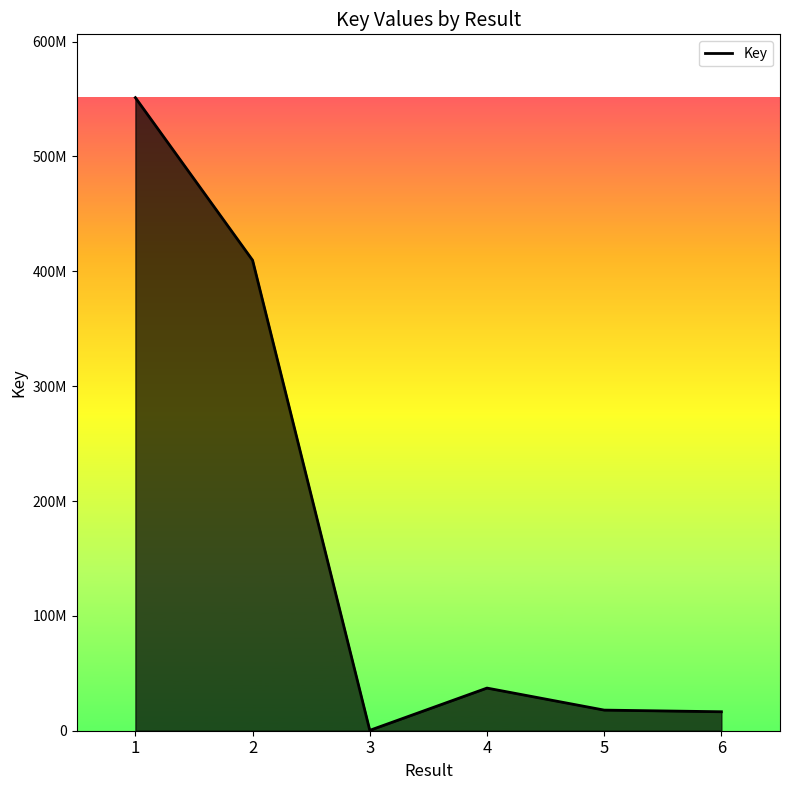

True or false: there are more than 1 points higher than both neighbors.

False